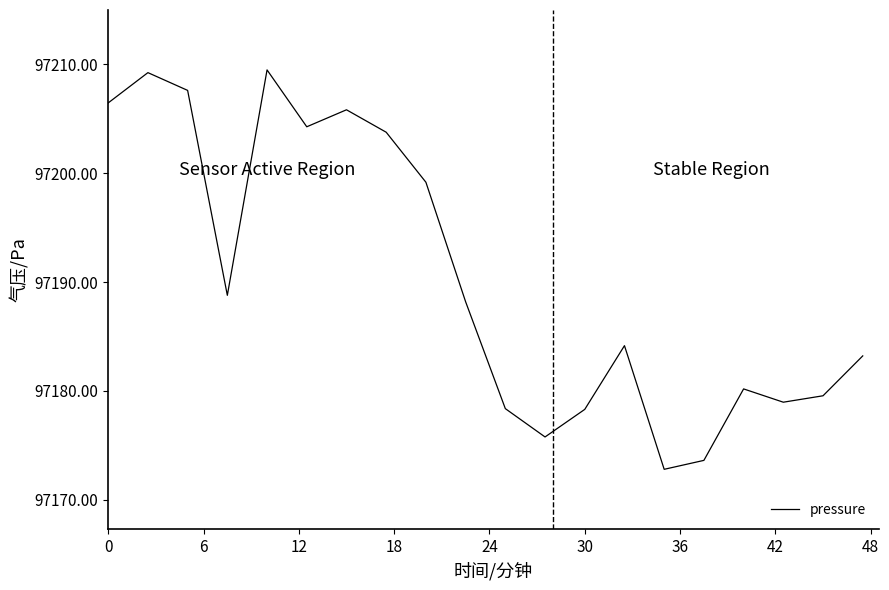

What is the minimum value shown in the chart?

97172.8